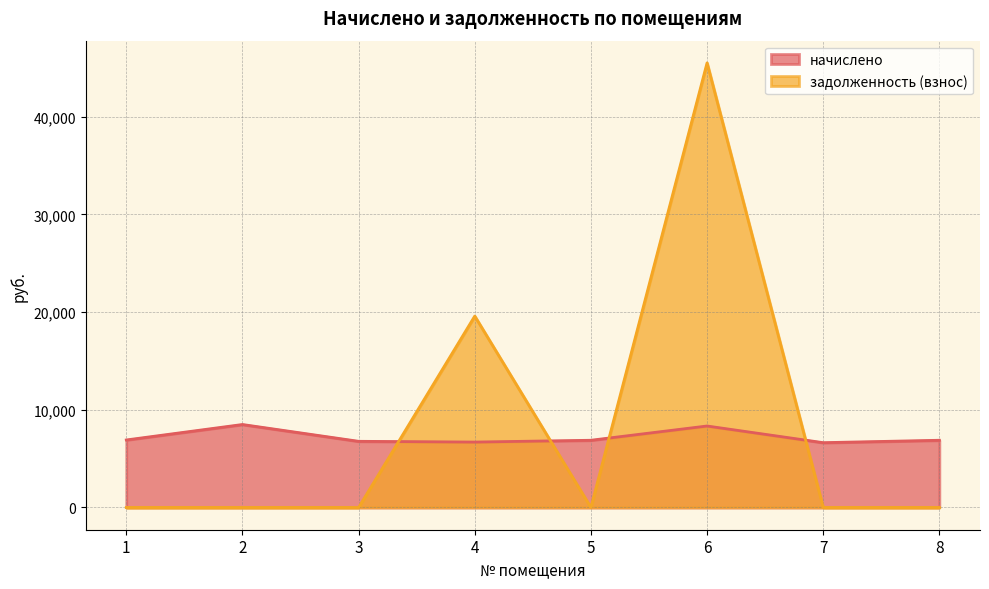

What is the difference between the highest and lowest values at 6?

37162.9